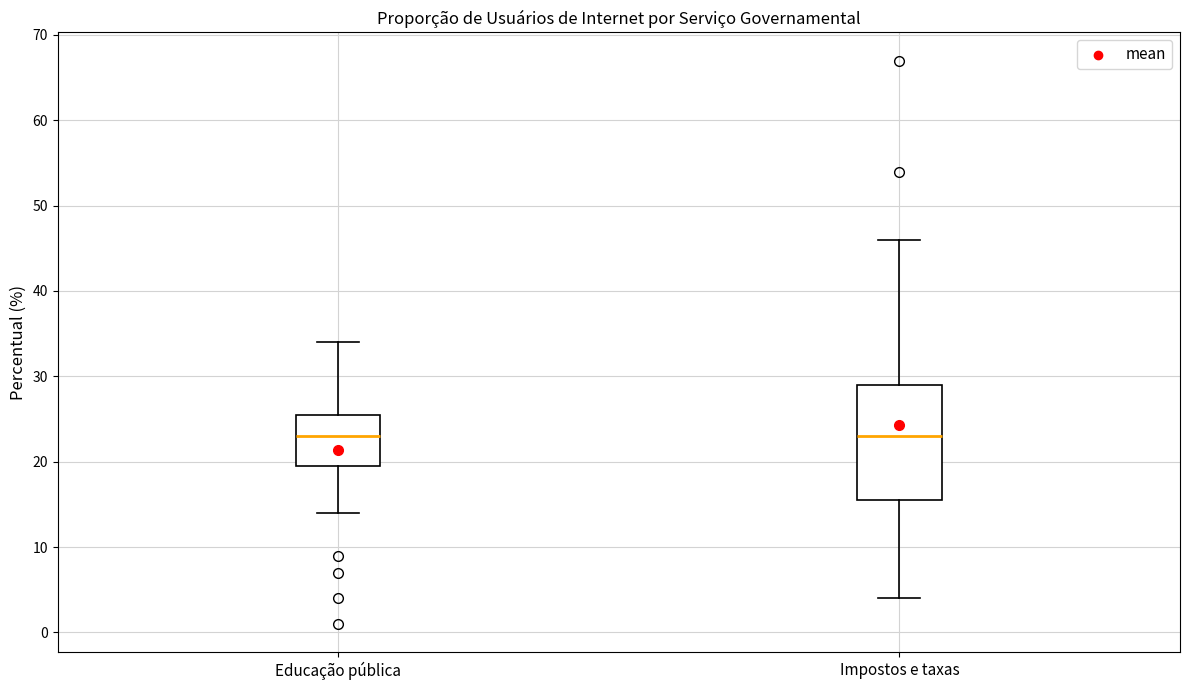

Where does the lower whisker of the box for Impostos e taxas end on the y-axis? The values are not printed on the chart, so give them approximately, as read against the axis.

4